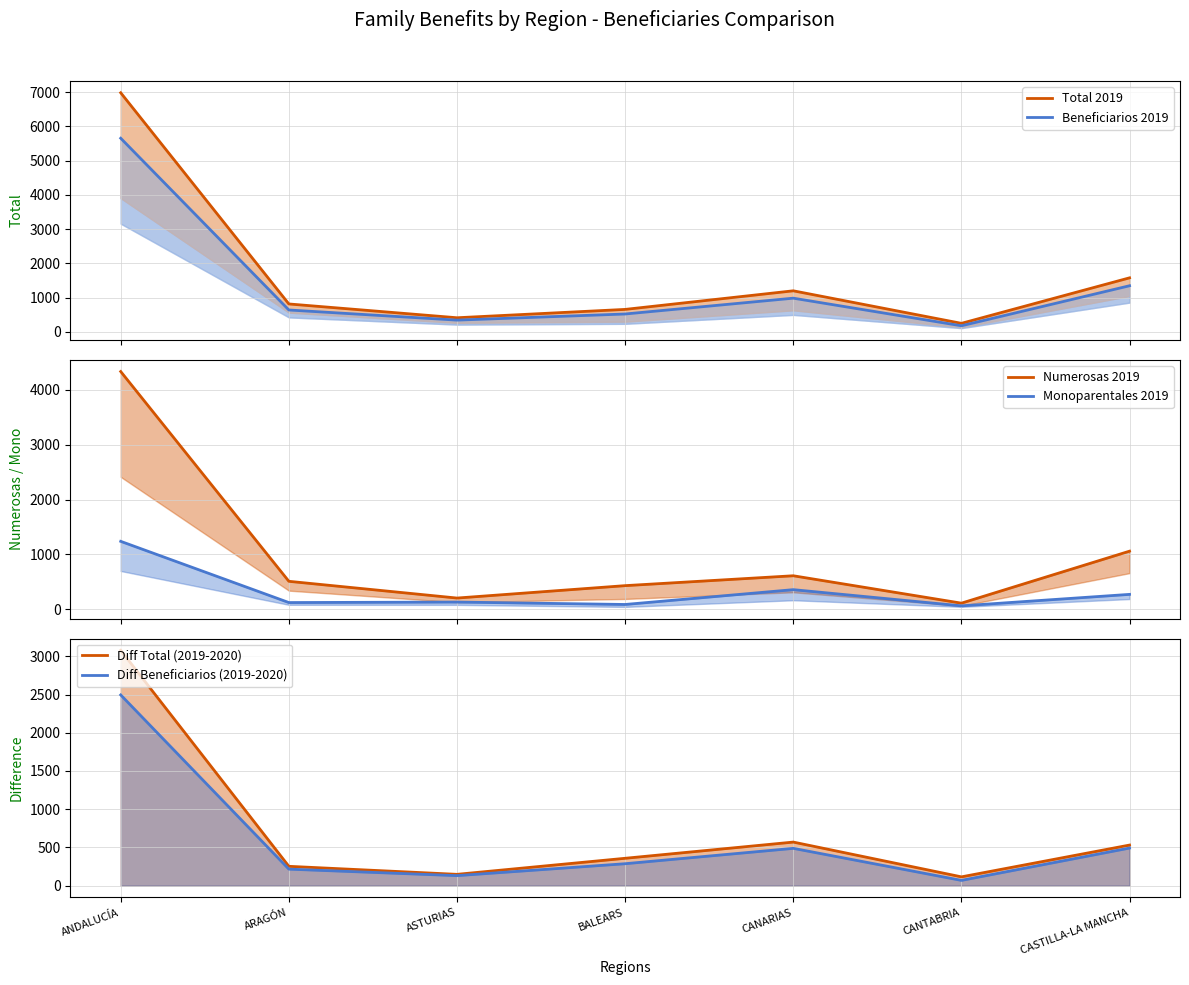

At which category is the sum across all series the highest?

ANDALUCÍA